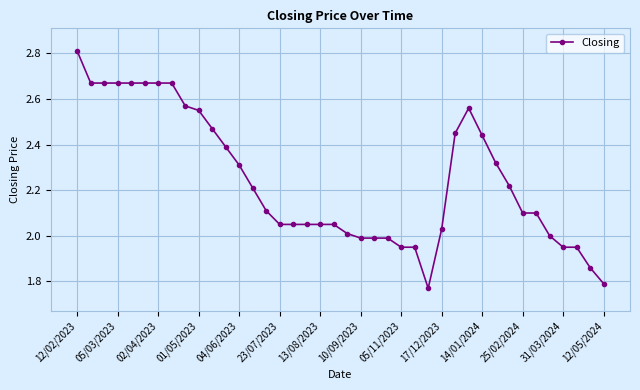

What is the greatest value displayed?

2.8